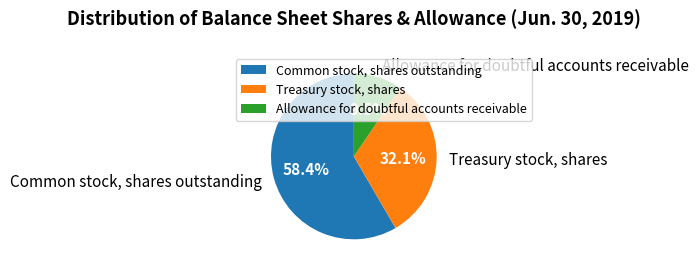

Approximately how many times larger is the value at Treasury stock, shares compared to Common stock, shares outstanding?

0.5